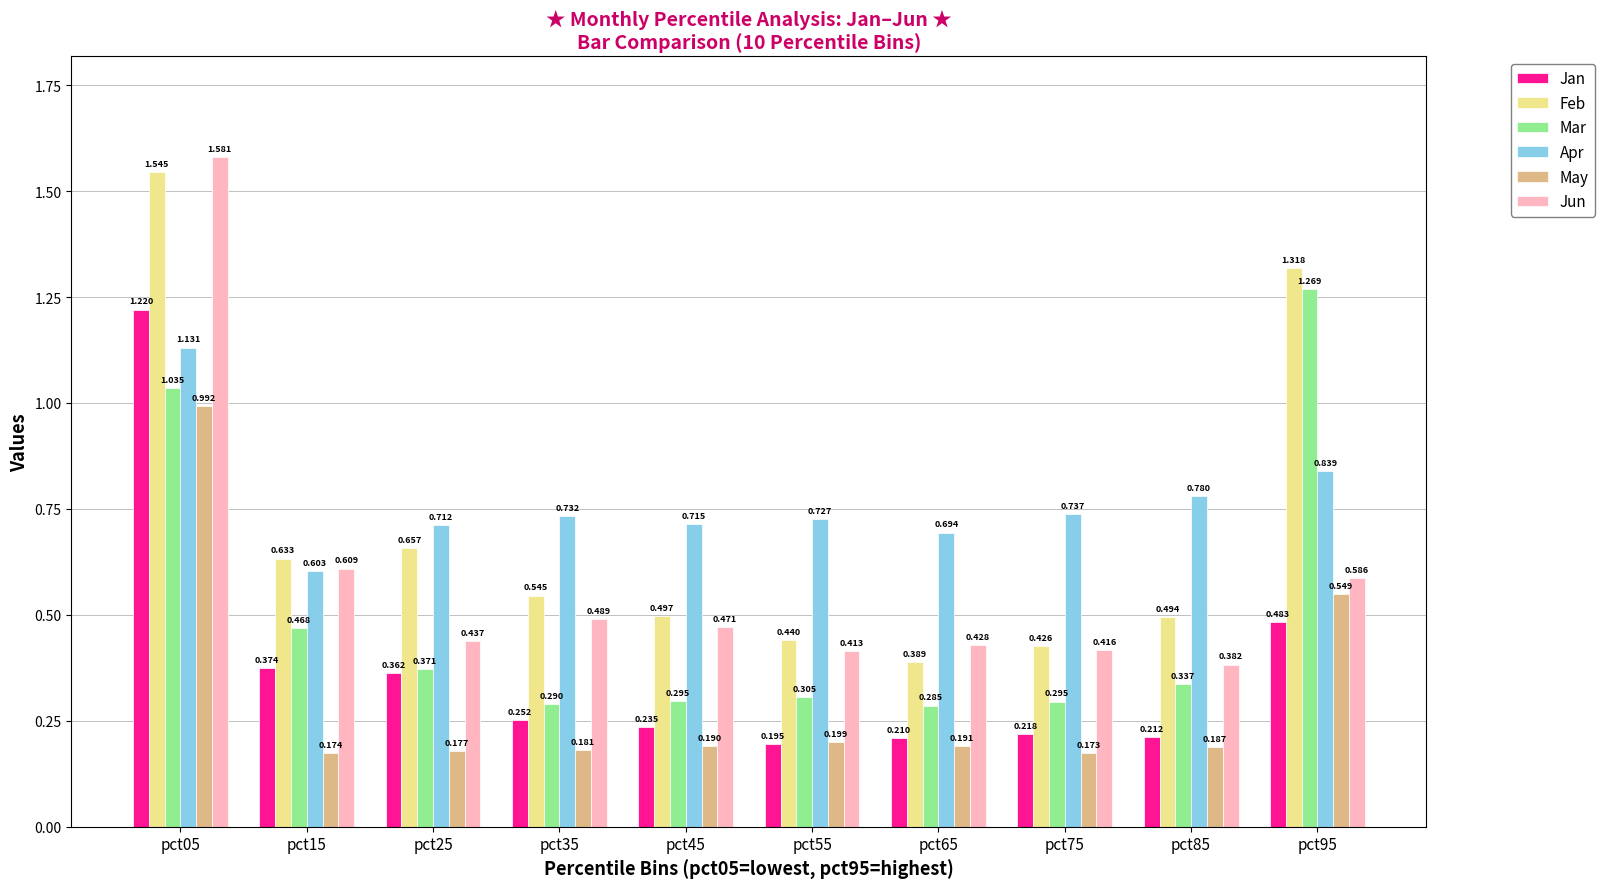

Which series changed the most between pct55 and pct65?

Feb